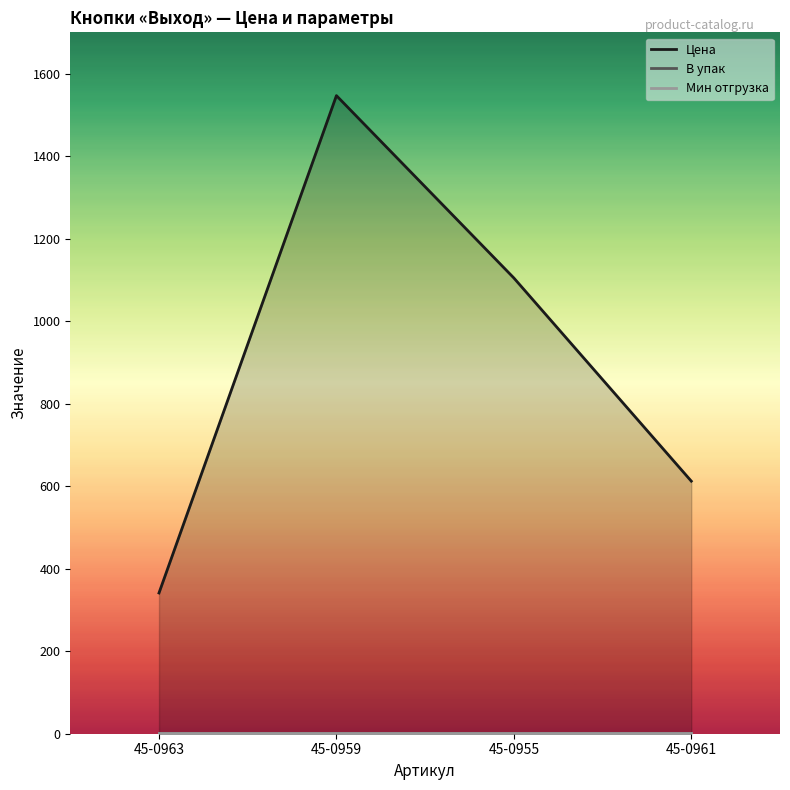

List the series in order of their peak value, lowest first.

В упак, Мин отгрузка, Цена